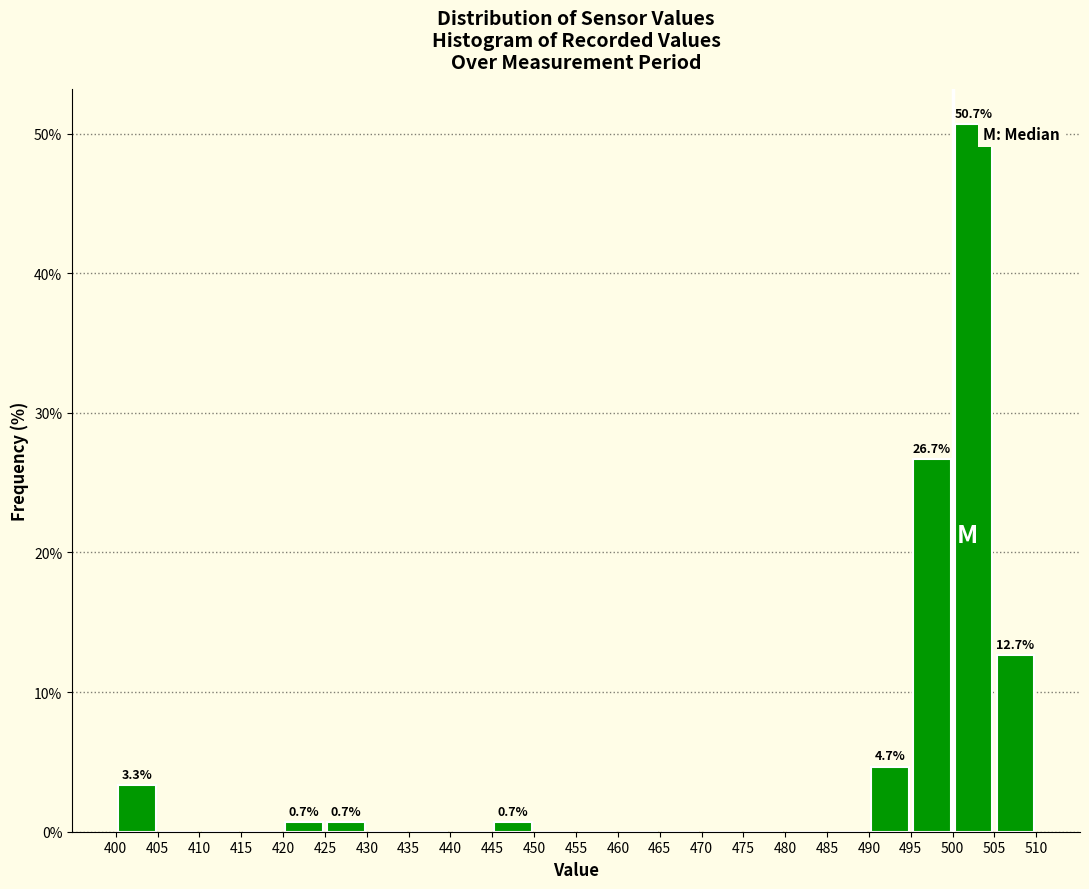

Over which range of the x-axis is the bar tallest?

500 to 505